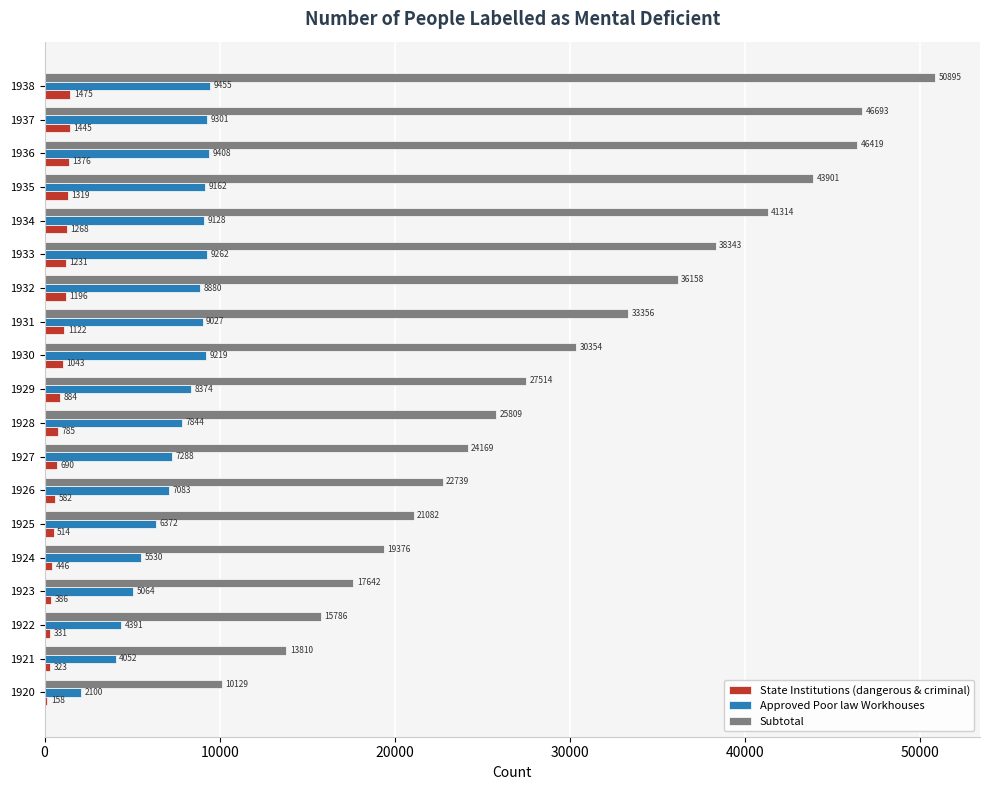

Which label corresponds to the largest value in the chart?

1938